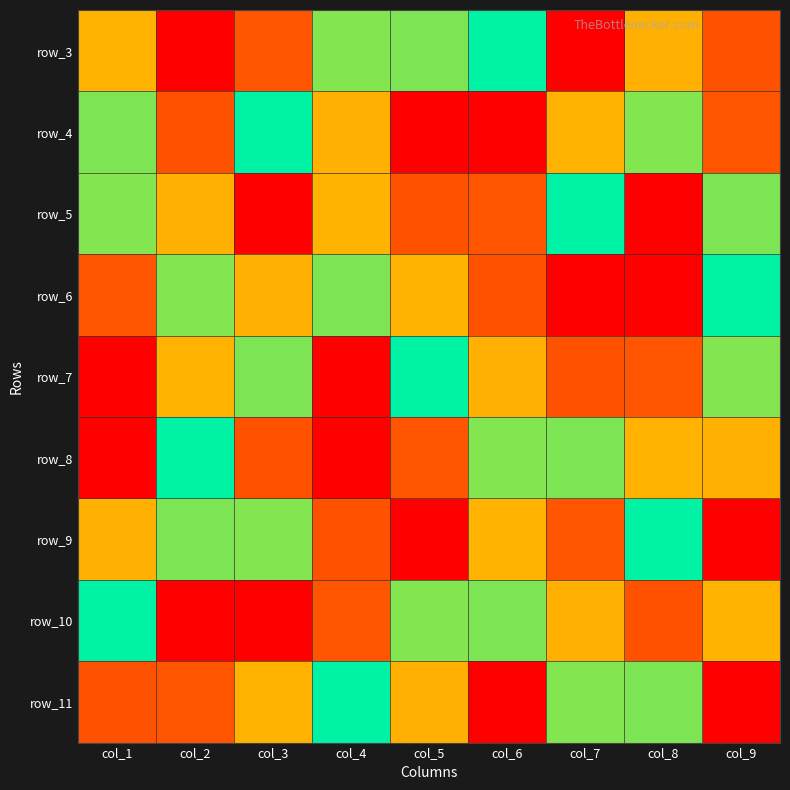

What is the minimum value for row_7?

1